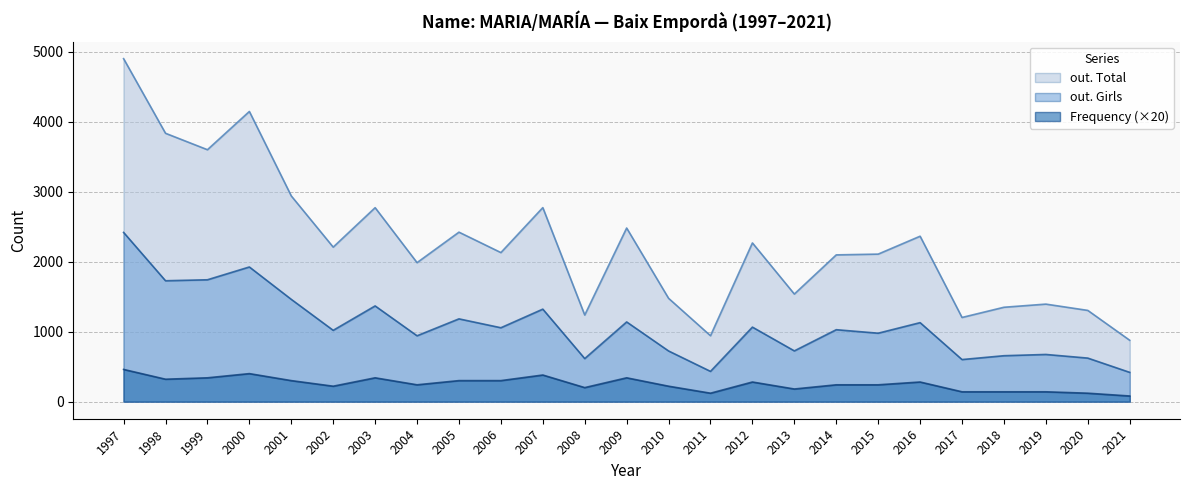

Where is the first local maximum for out. Total?

2000